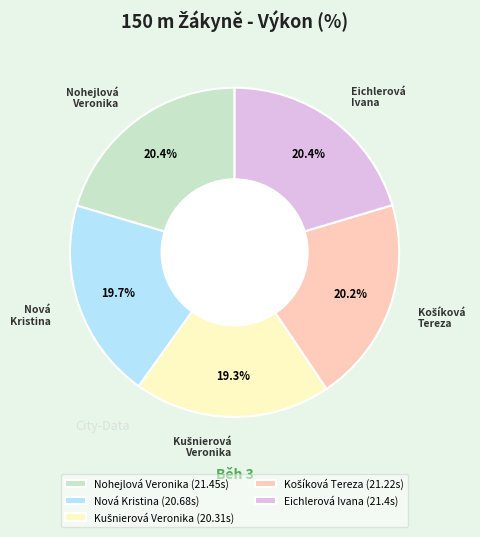

Count the number of slices in the pie.

5